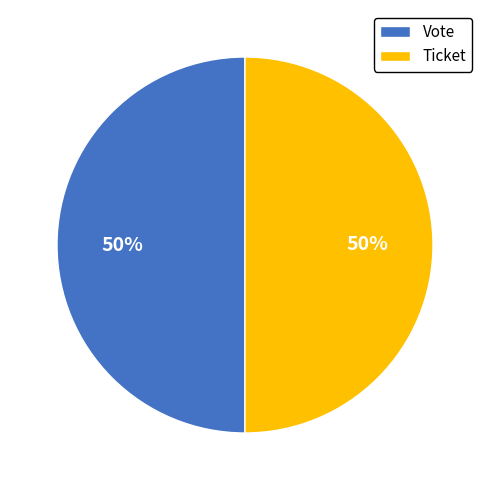

To the nearest percent, what is the combined percentage of Ticket and Vote?

100%